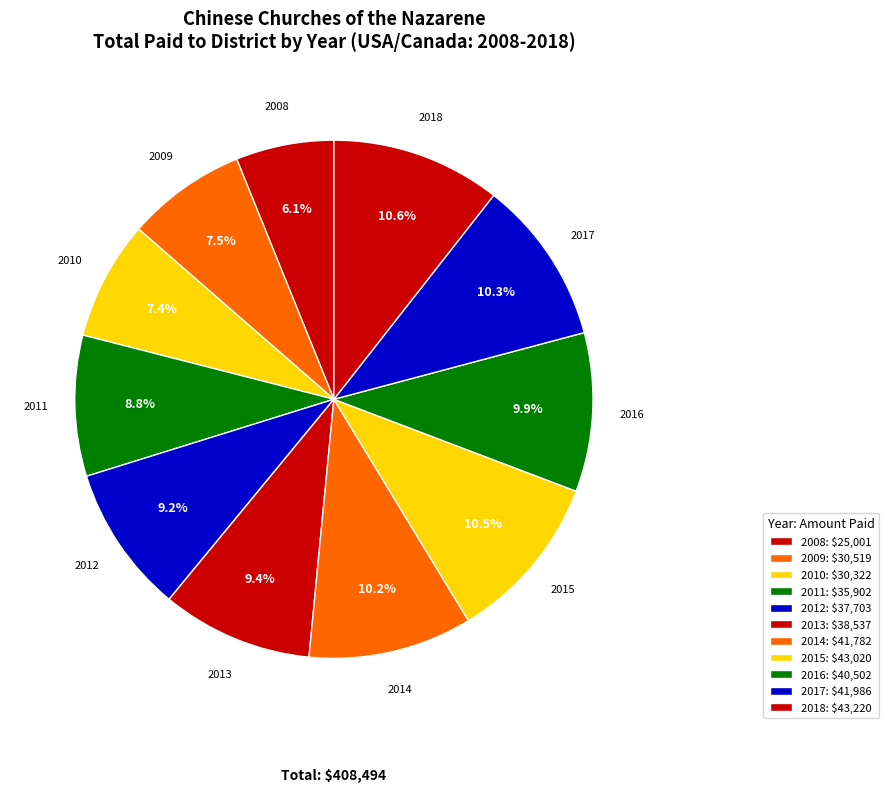

How many segments does this pie chart have?

11